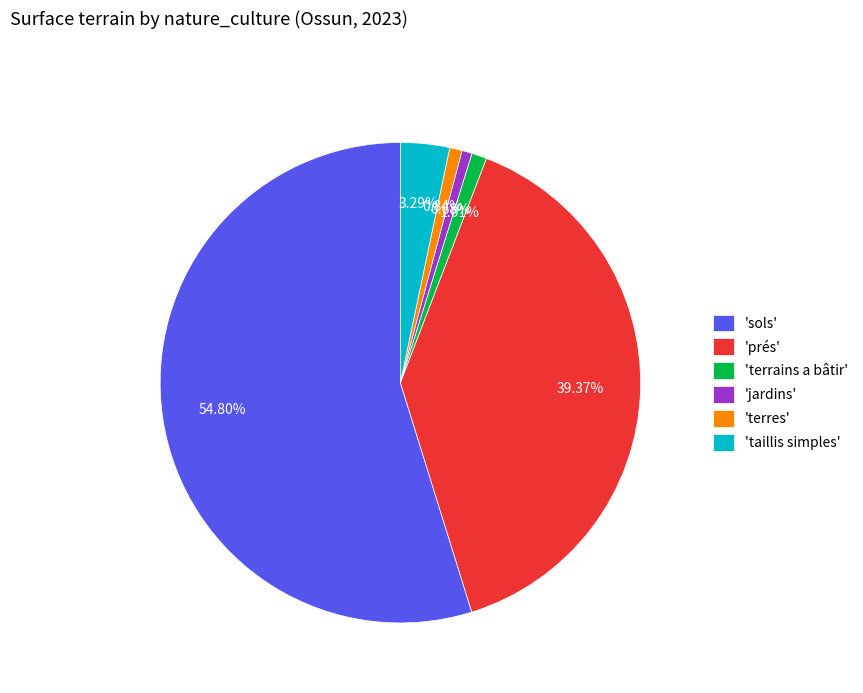

Which category has the biggest portion of the pie?

'sols'